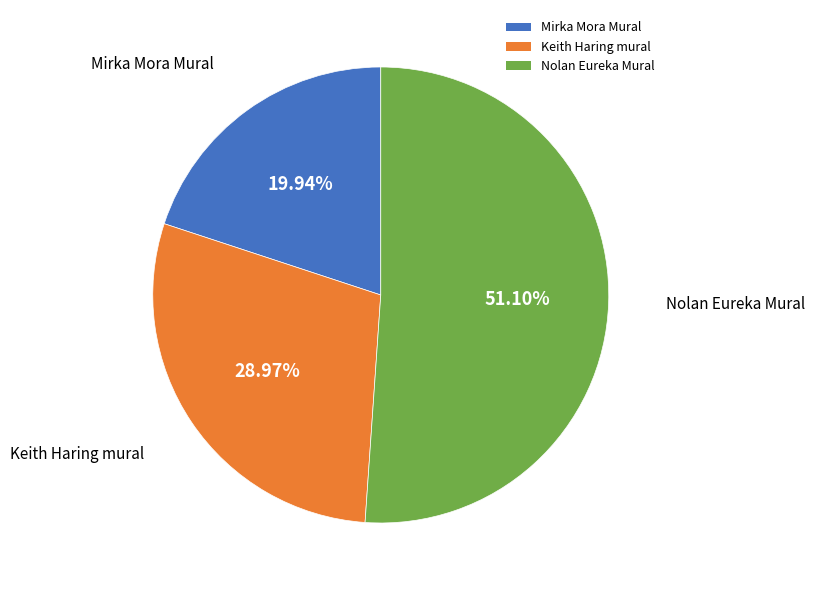

What portion of the pie excludes Mirka Mora Mural?

80.1%